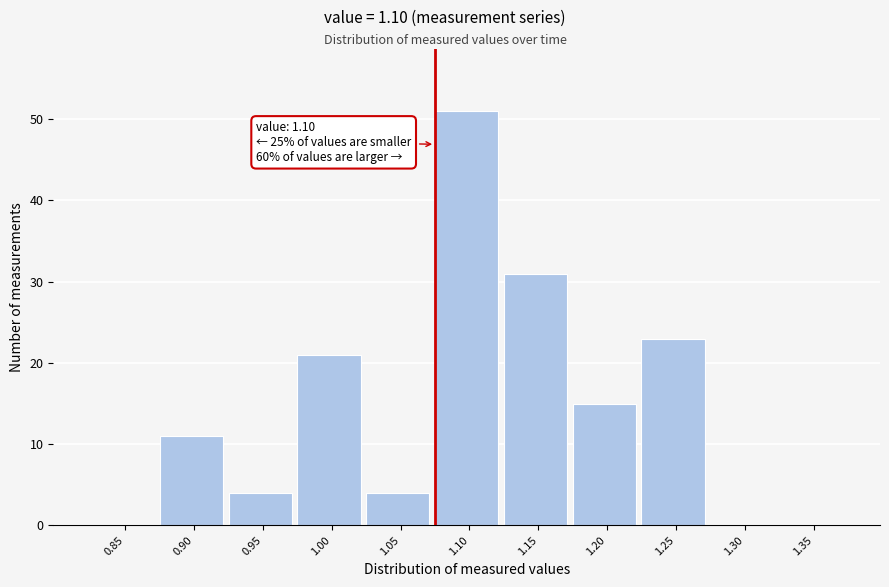

Reading left to right, what are all the values shown in this chart?

0.85=0	0.90=11	0.95=4	1.00=21	1.05=4	1.10=51	1.15=31	1.20=15	1.25=23	1.30=0	1.35=0